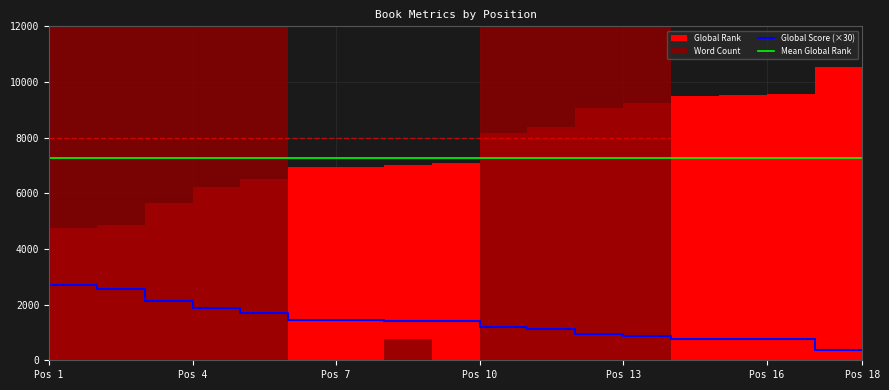

True or false: Mean Global Rank has more than 1 points higher than both neighbors.

False